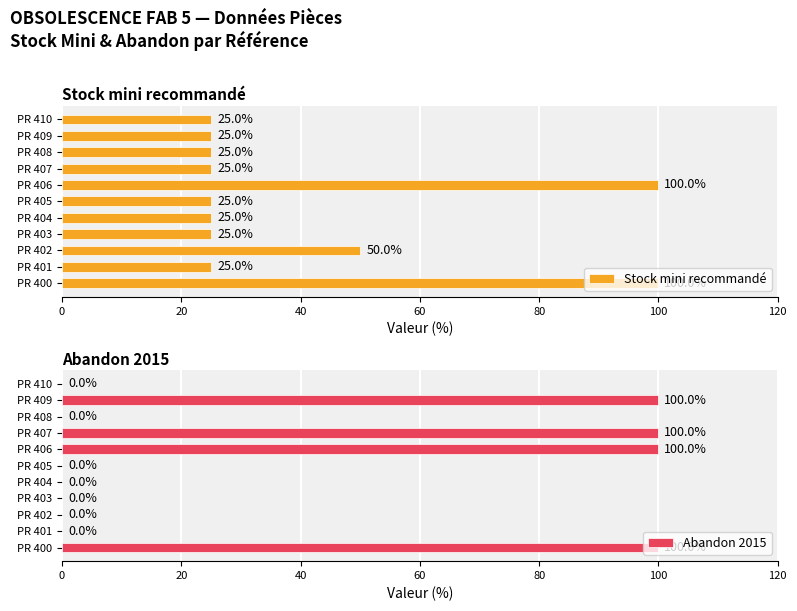

What is the spread (max minus min) of values at 9?

75